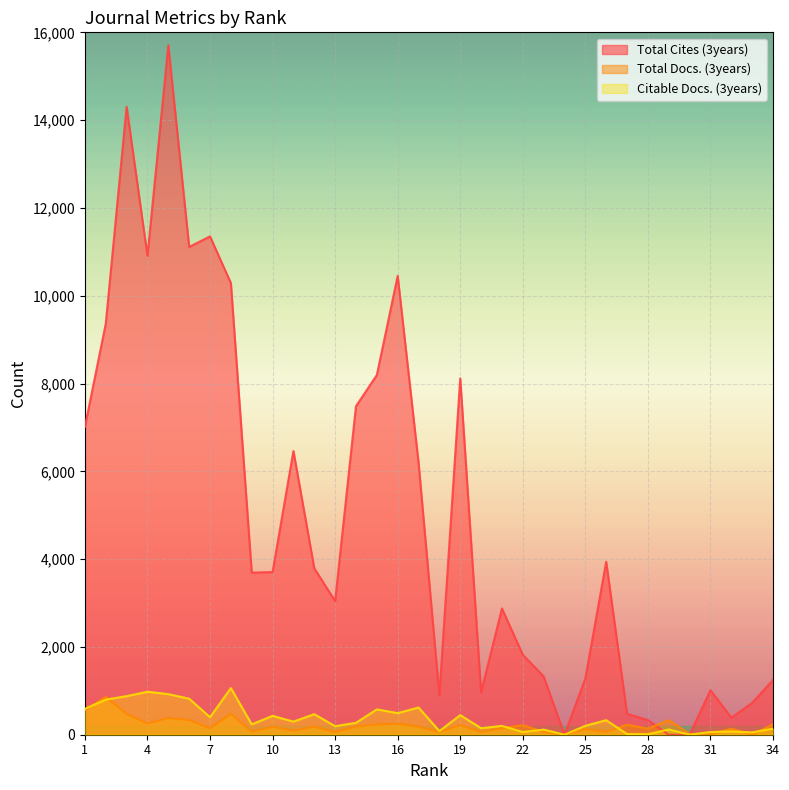

What is the maximum value shown in the chart?

15704